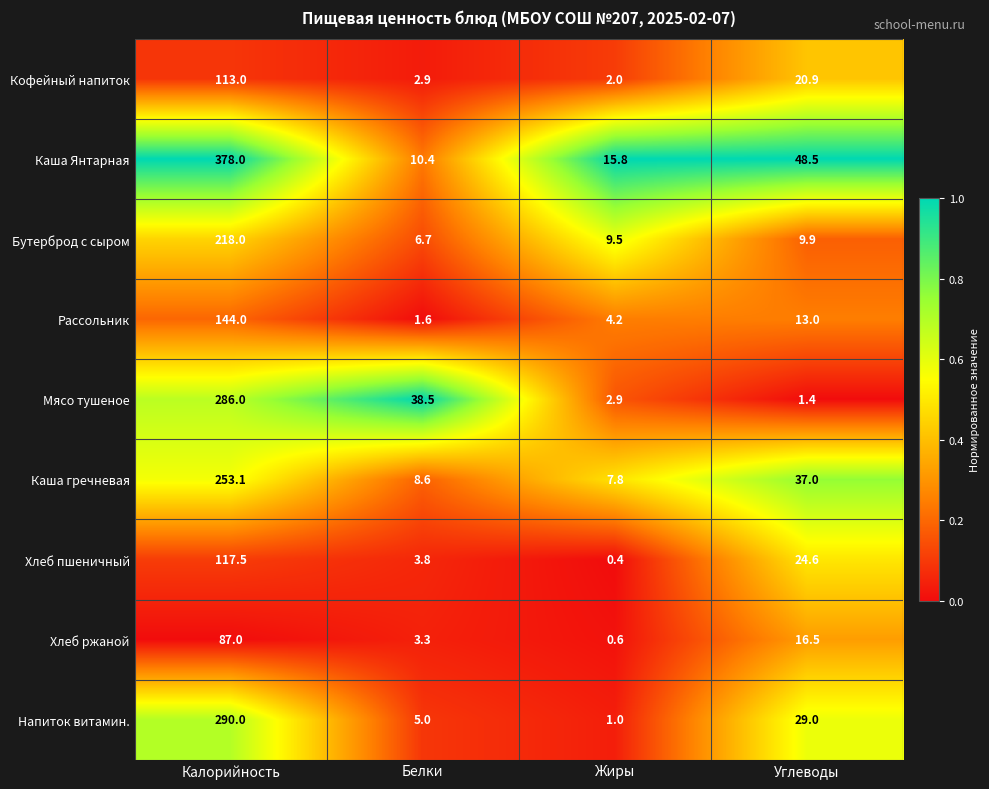

At Жиры, list the series in order from smallest to largest.

Хлеб пшеничный, Хлеб ржаной, Напиток витамин., Кофейный напиток, Мясо тушеное, Рассольник, Каша гречневая, Бутерброд с сыром, Каша Янтарная